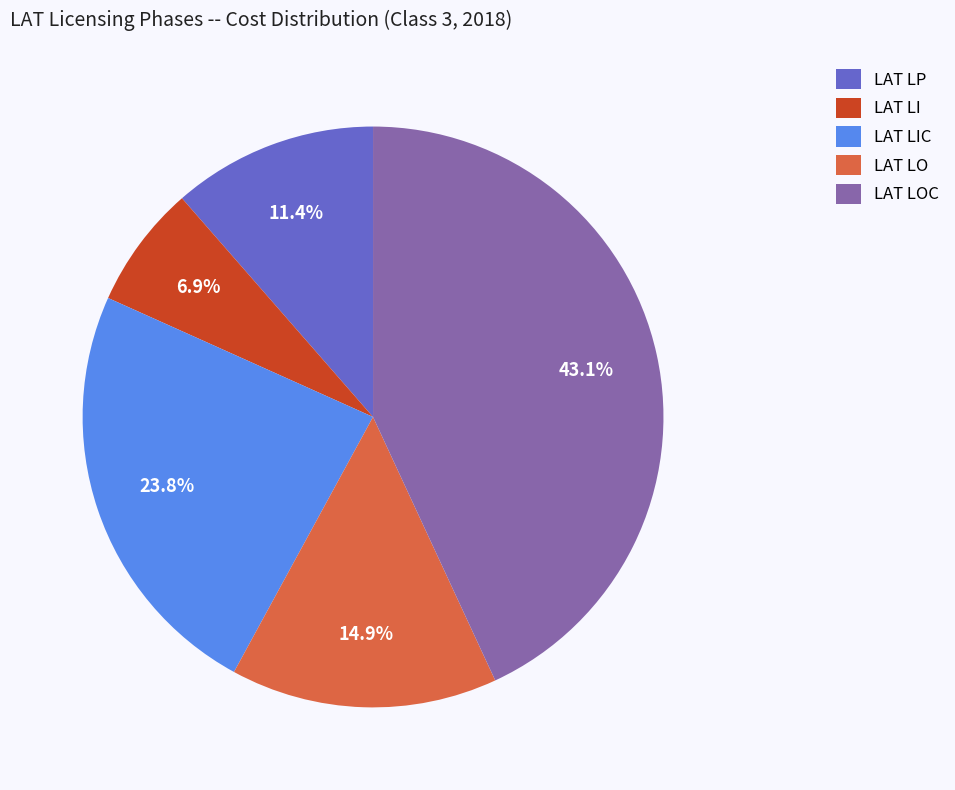

To the nearest percent, what percentage of the pie is LAT LP?

11%